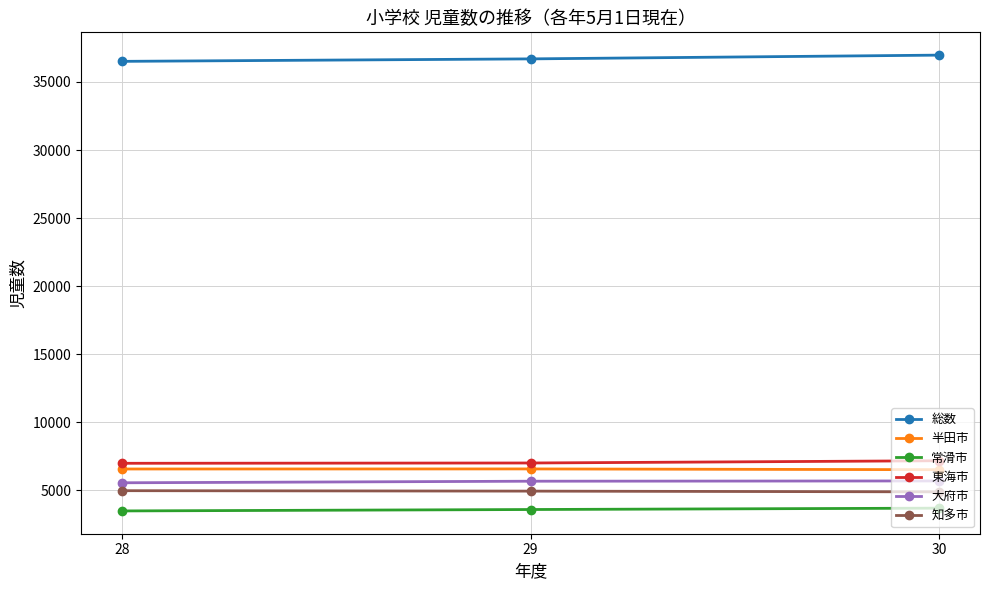

What is the spread (max minus min) of values at 30?

33294